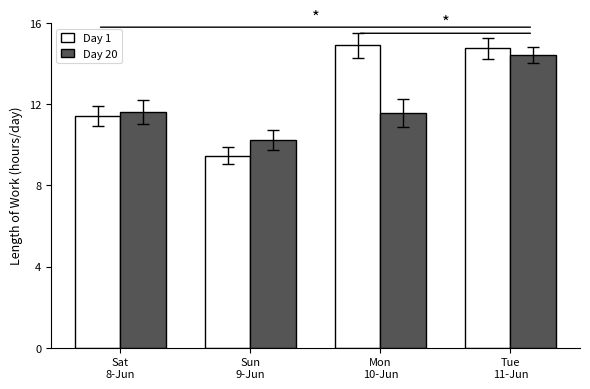

How many bars are there in each group?

2